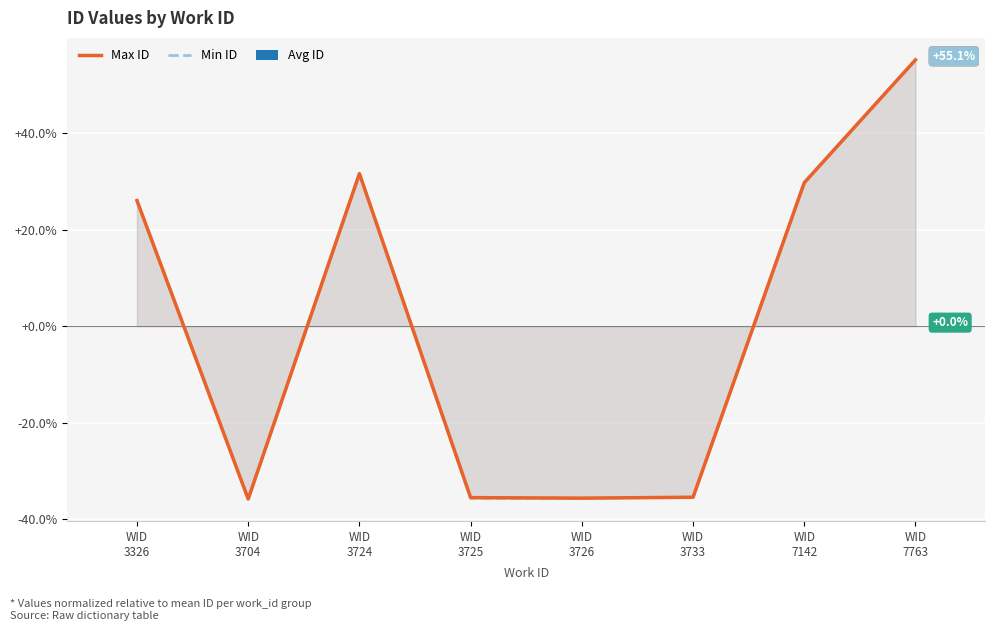

Which series has the widest spread of values?

Max ID